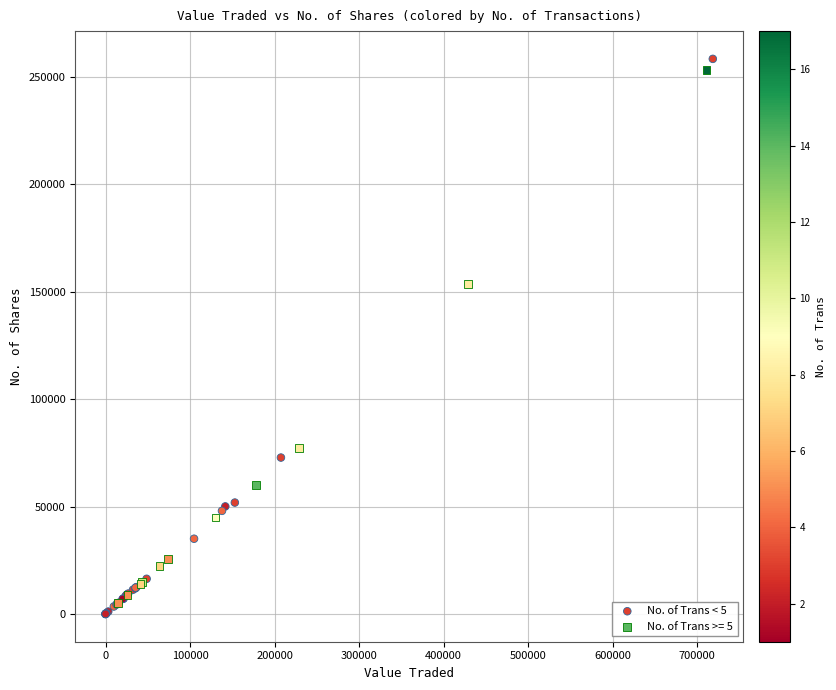

Which series has the largest Y range (max minus min)?

No. of Trans < 5